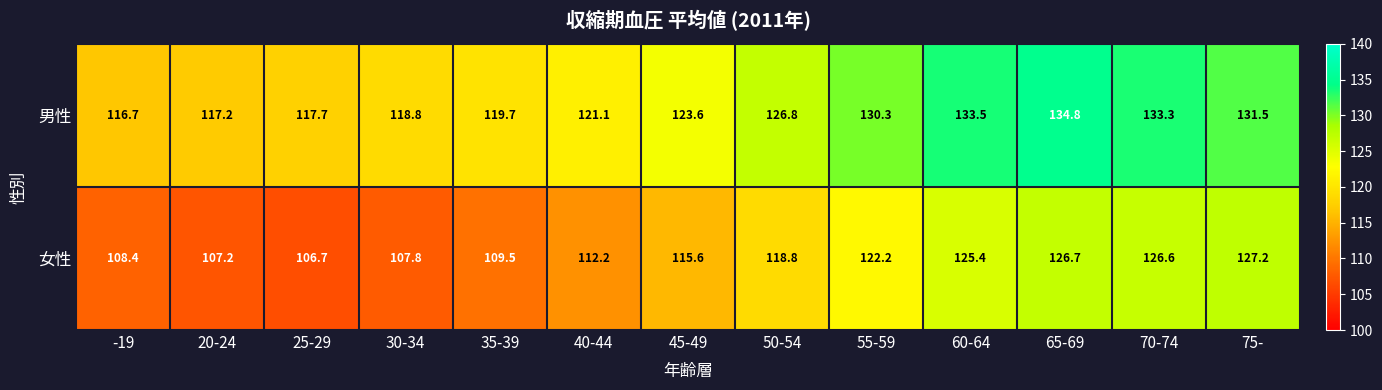

At which category does the chart reach its minimum across all series?

25-29